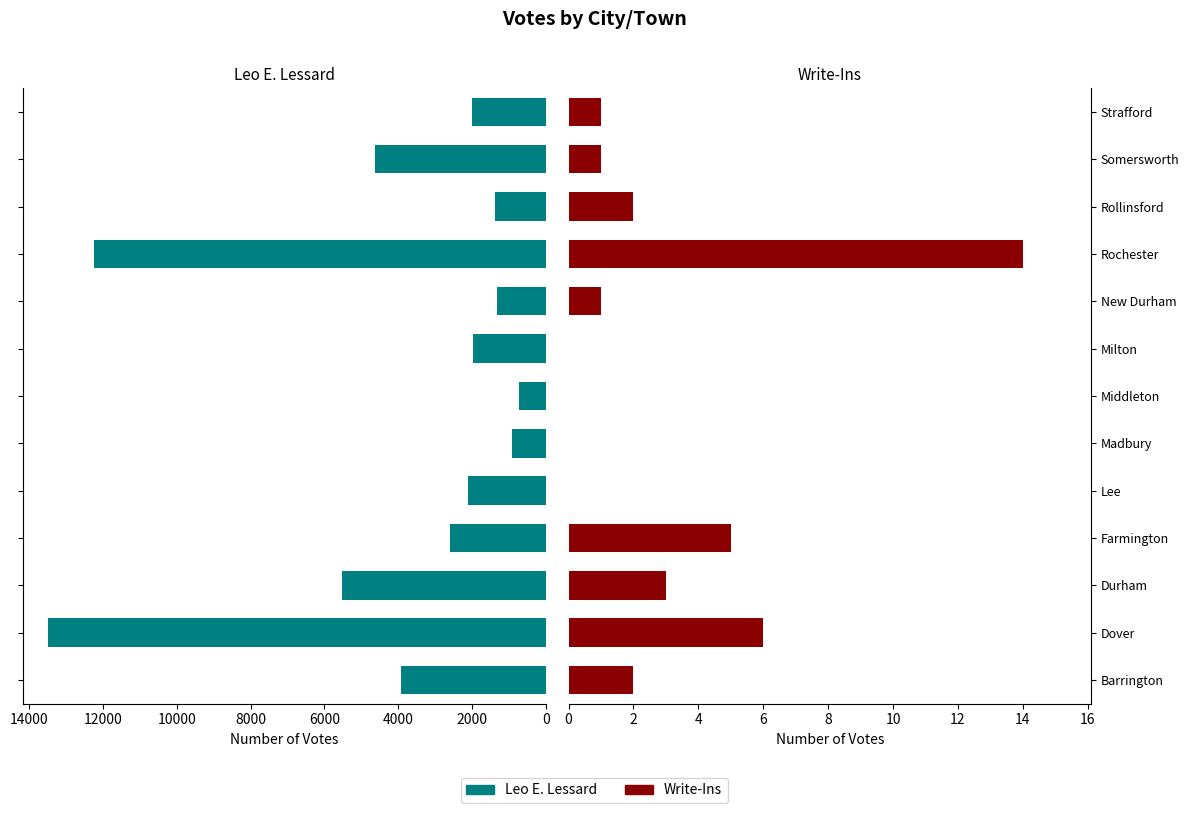

True or false: Write-Ins has a value of 1 at Strafford.

False